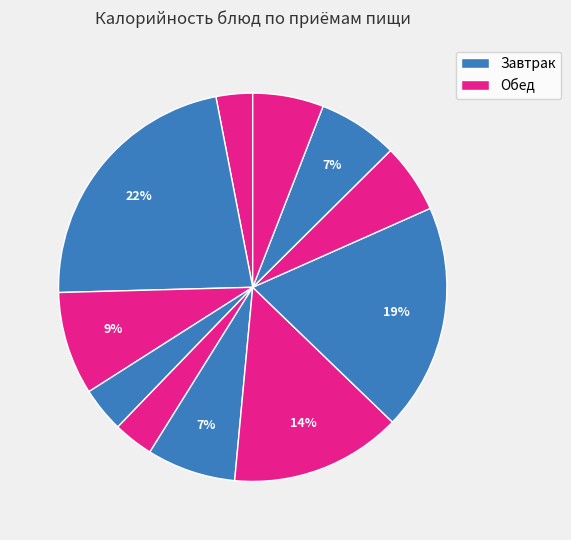

How many segments does this pie chart have?

11